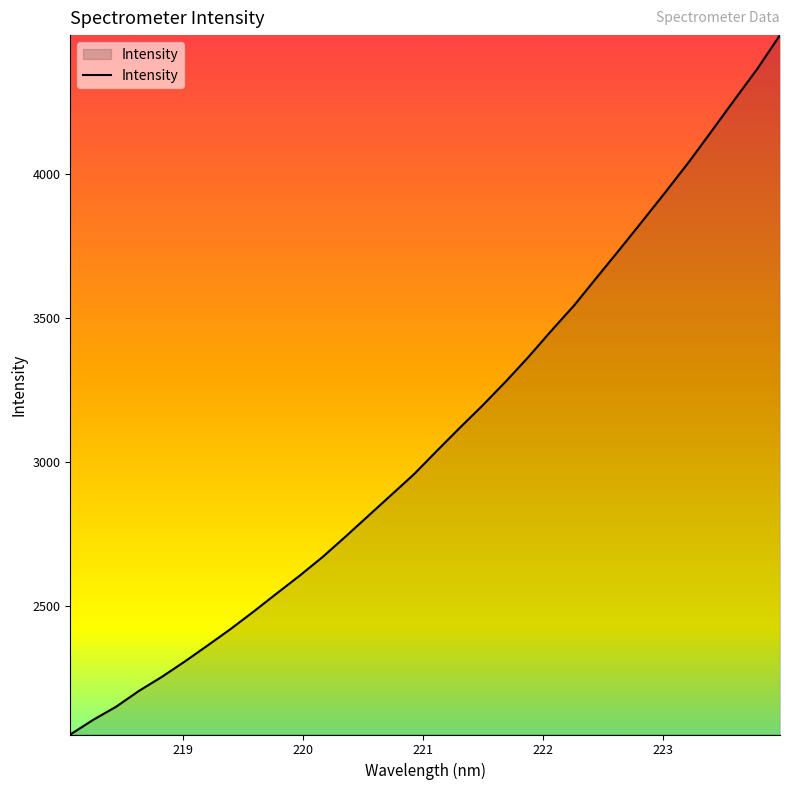

What is the greatest value displayed?

4481.0